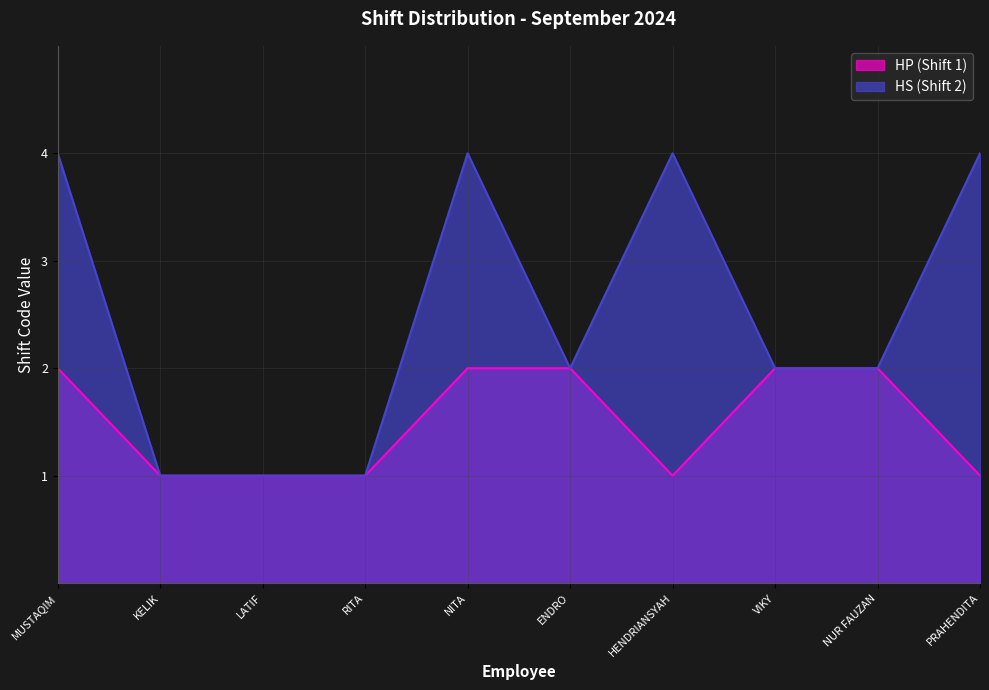

Count the number of categories in the chart.

10